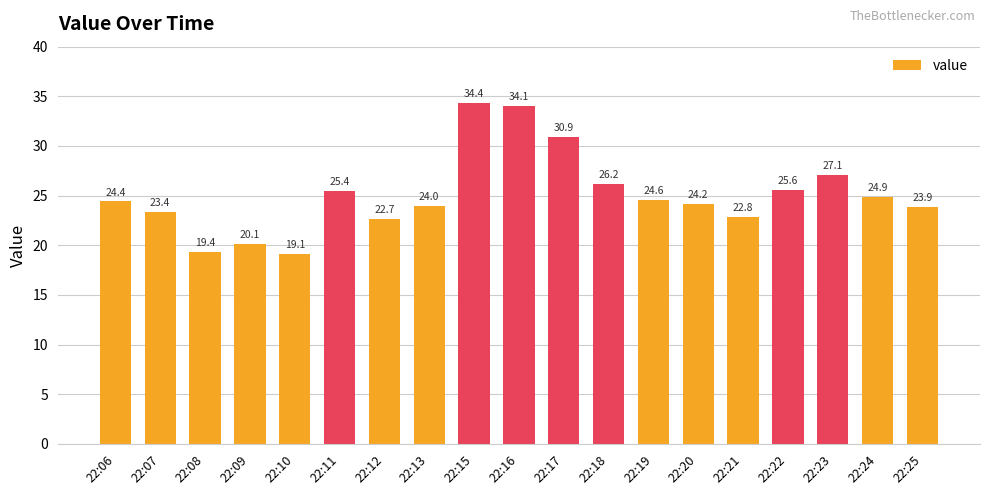

What is the difference between the values at 22:10 and 22:22?

6.5